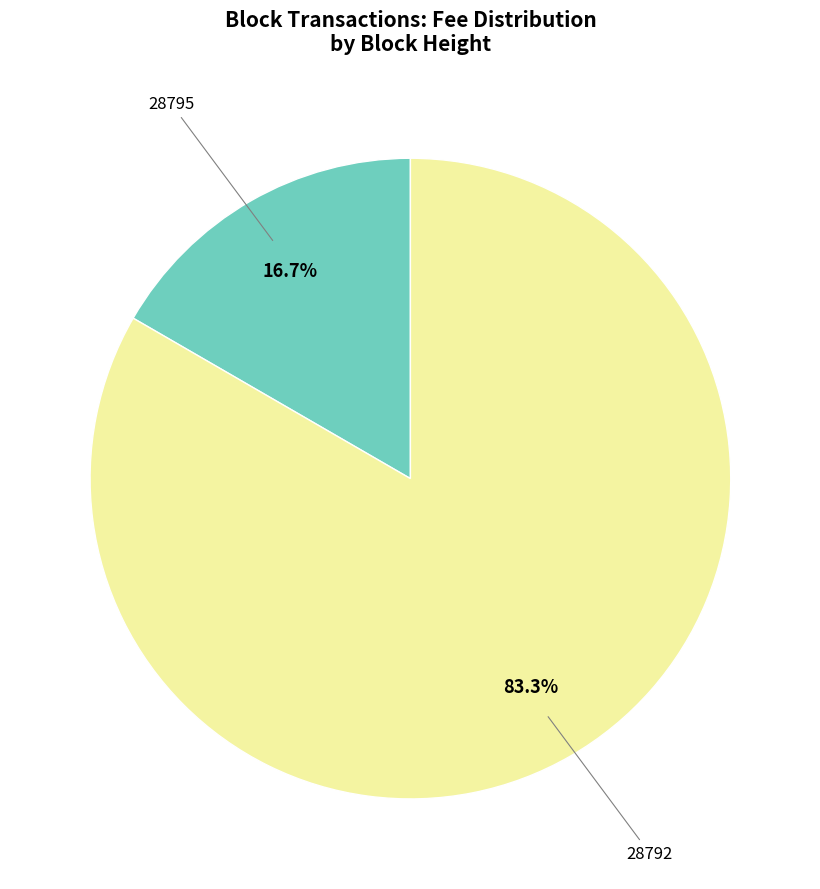

How many slices are in this pie chart?

2